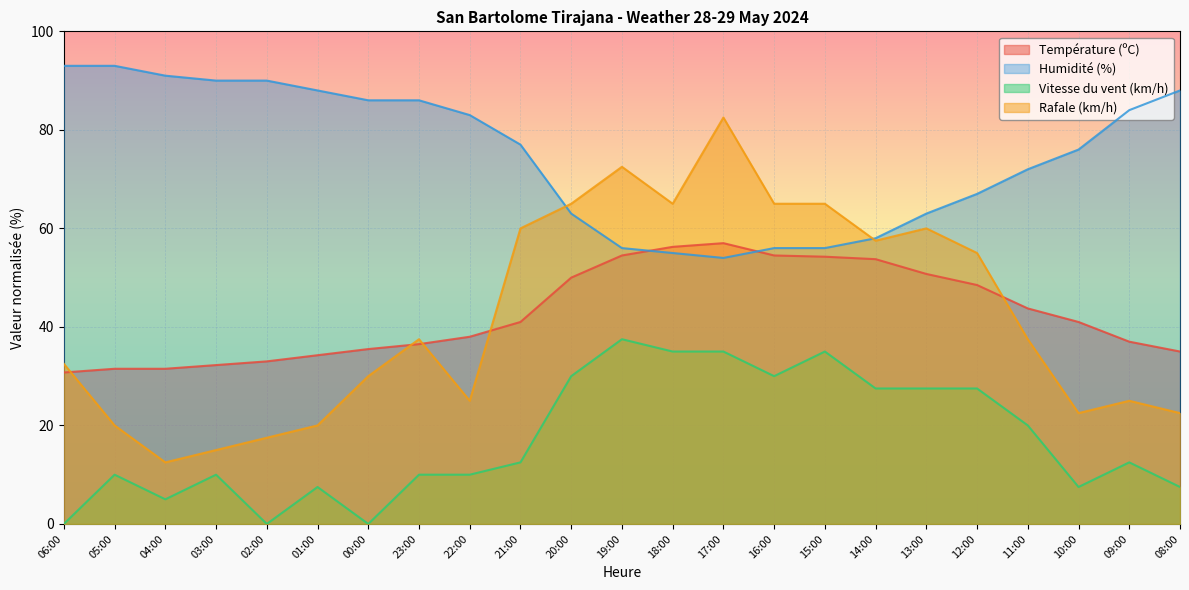

Where is Humidité (%) nearest to the value 73?

11:00